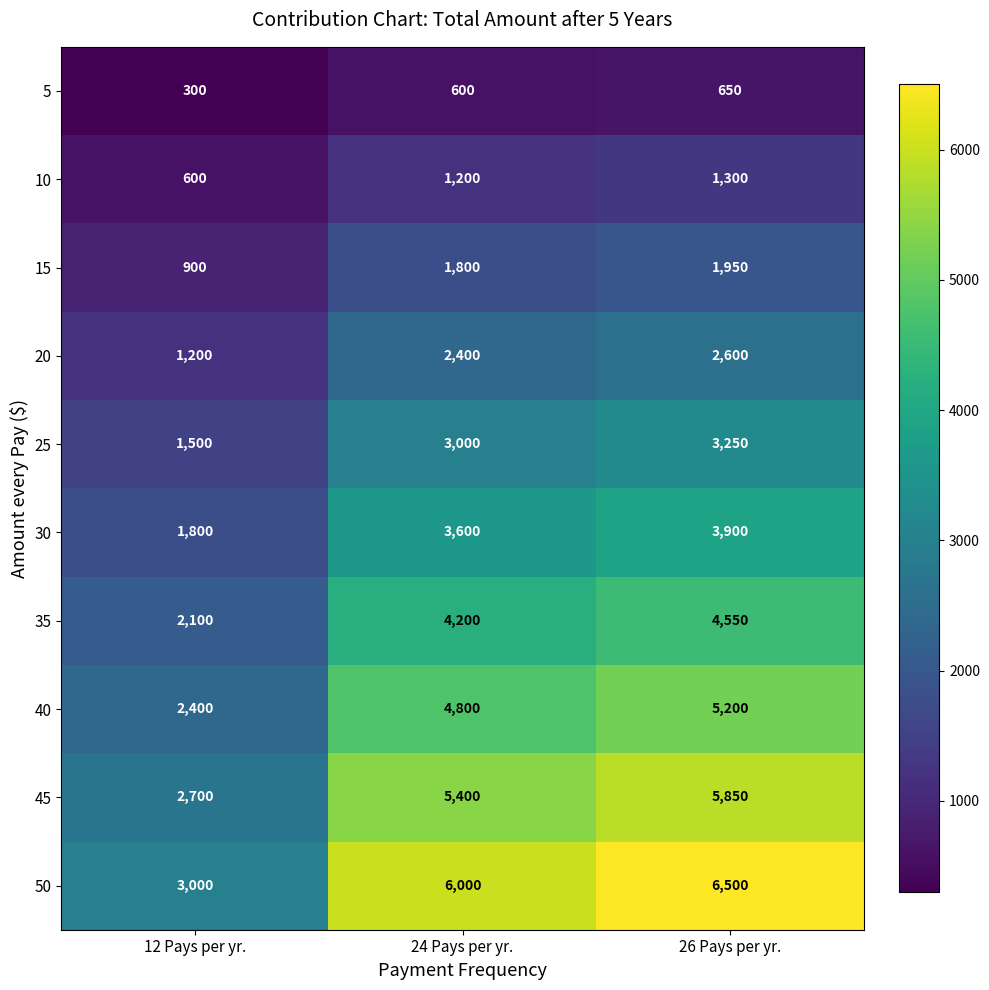

Reading left to right, what are all the values shown in this chart?

5: 12 Pays per yr.=300	24 Pays per yr.=600	26 Pays per yr.=650
10: 12 Pays per yr.=600	24 Pays per yr.=1200	26 Pays per yr.=1300
15: 12 Pays per yr.=900	24 Pays per yr.=1800	26 Pays per yr.=1950
20: 12 Pays per yr.=1200	24 Pays per yr.=2400	26 Pays per yr.=2600
25: 12 Pays per yr.=1500	24 Pays per yr.=3000	26 Pays per yr.=3250
30: 12 Pays per yr.=1800	24 Pays per yr.=3600	26 Pays per yr.=3900
35: 12 Pays per yr.=2100	24 Pays per yr.=4200	26 Pays per yr.=4550
40: 12 Pays per yr.=2400	24 Pays per yr.=4800	26 Pays per yr.=5200
45: 12 Pays per yr.=2700	24 Pays per yr.=5400	26 Pays per yr.=5850
50: 12 Pays per yr.=3000	24 Pays per yr.=6000	26 Pays per yr.=6500